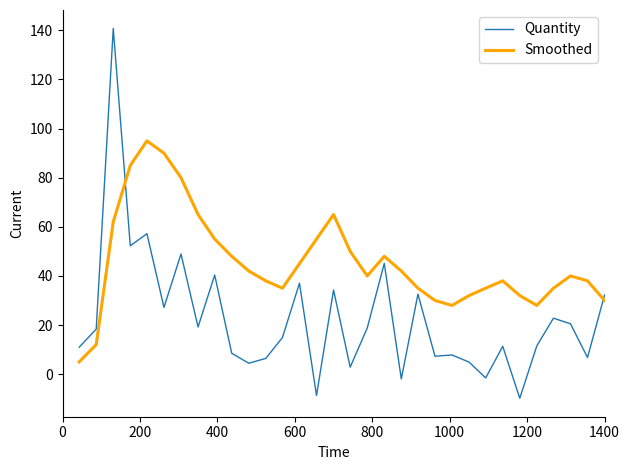

What is the sum of all Quantity values?

723.3